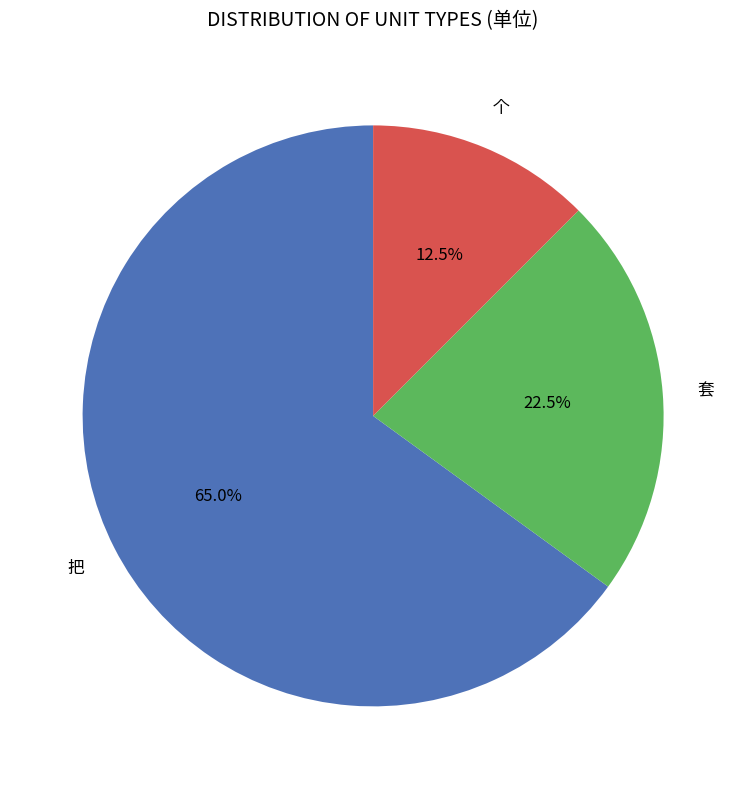

Is there a majority slice in this chart?

Yes